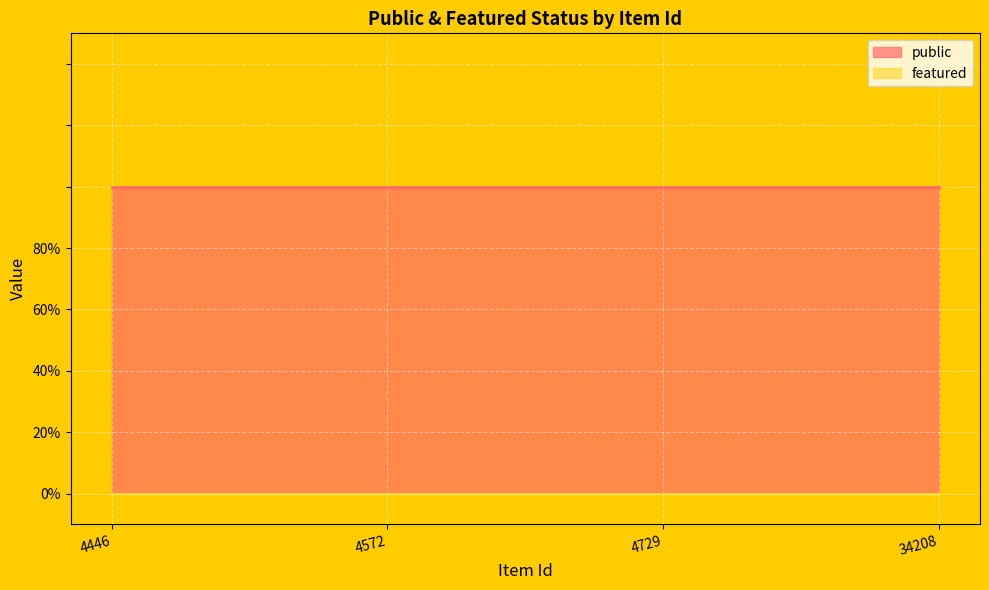

True or false: featured and public intersect in this chart.

False